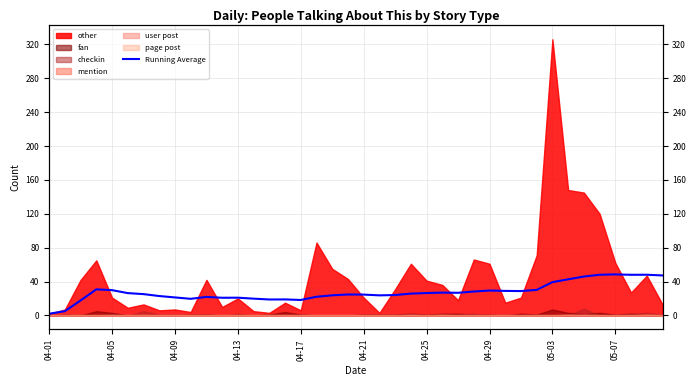

True or false: there are more than 0 points higher than both neighbors.

True